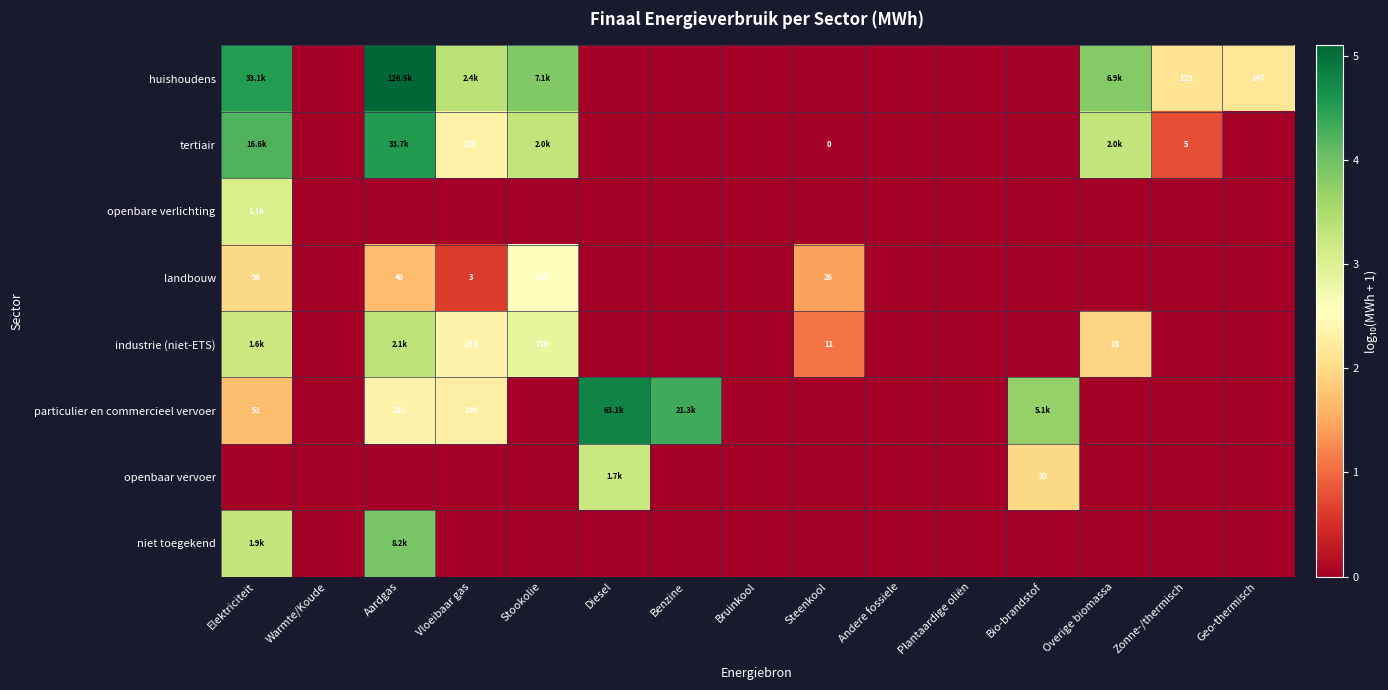

List the labels in order of openbaar vervoer value, largest first.

Diesel, Bio-brandstof, Elektriciteit, Warmte/Koude, Aardgas, Vloeibaar gas, Stookolie, Benzine, Bruinkool, Steenkool, Andere fossiele, Plantaardige oliën, Overige biomassa, Zonne-/thermisch, Geo-thermisch